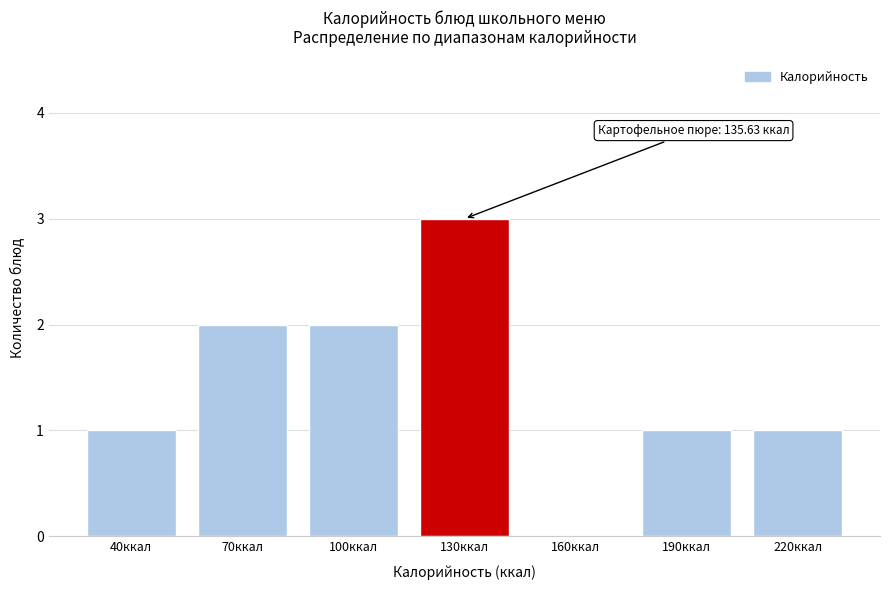

Reading right to left, list all the values displayed in this chart.

220ккал=1	190ккал=1	160ккал=0	130ккал=3	100ккал=2	70ккал=2	40ккал=1